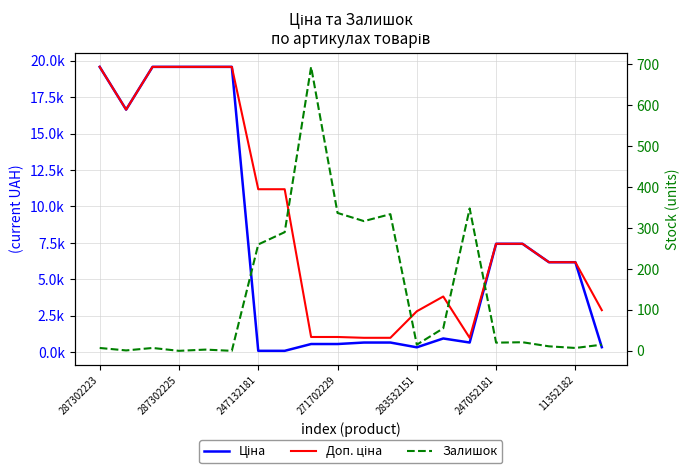

Which series has the largest total across all categories?

Доп. ціна